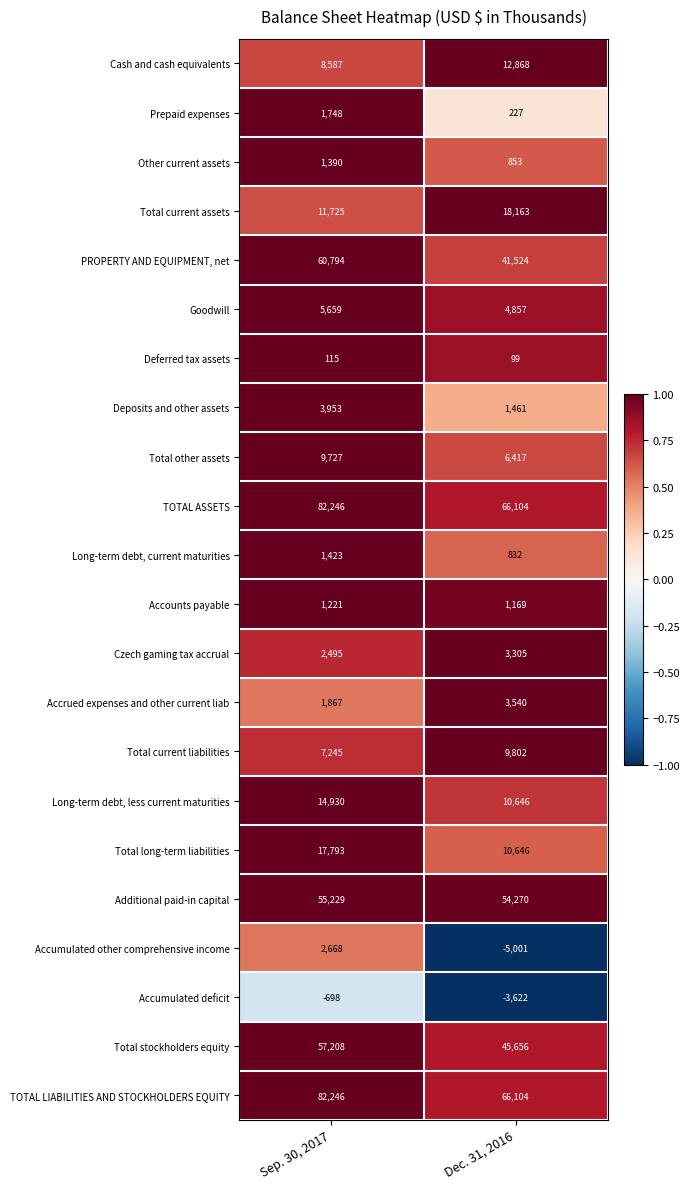

What is the total value across all series at Dec. 31, 2016?

349920